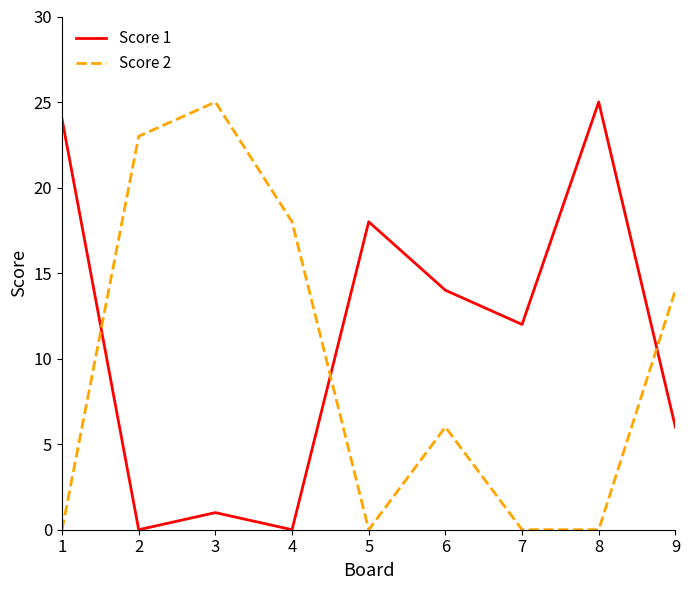

Which series has the largest total across all categories?

Score 1